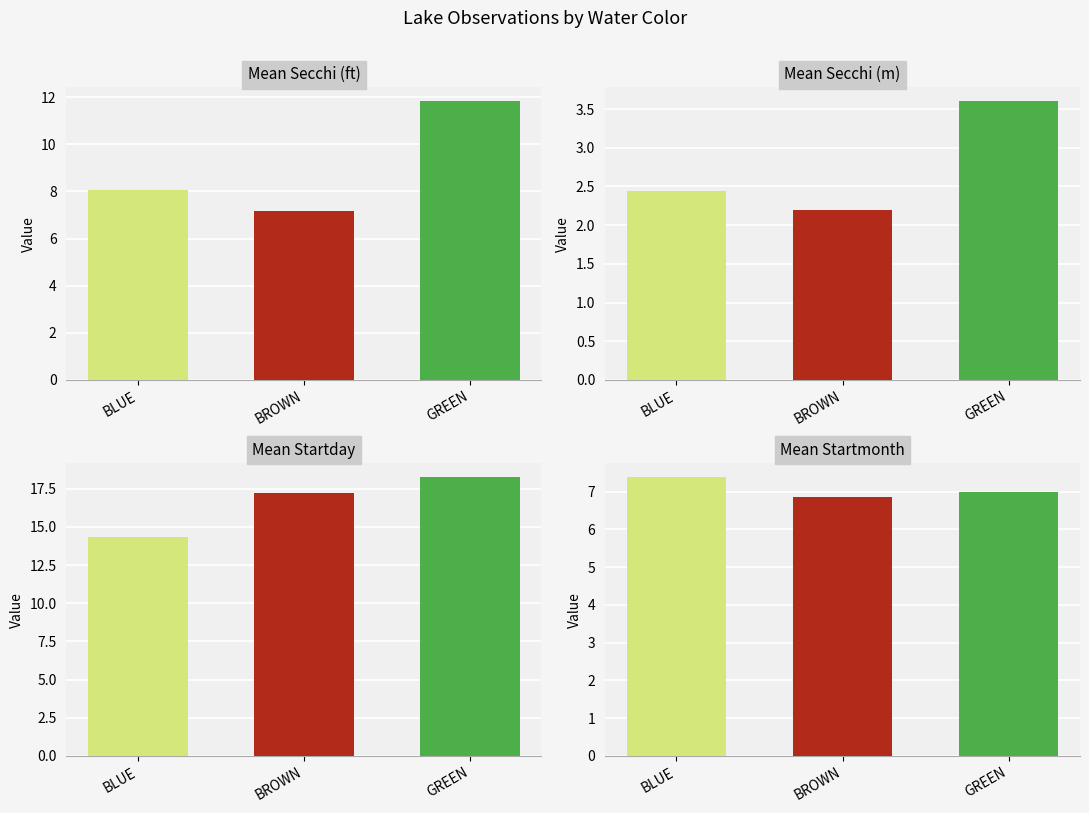

At which category does the chart reach its peak across all series?

GREEN